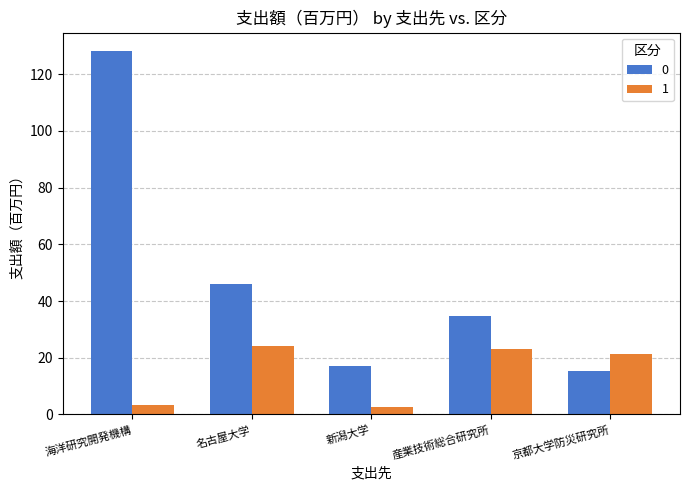

What is the minimum value shown in the chart?

2.7